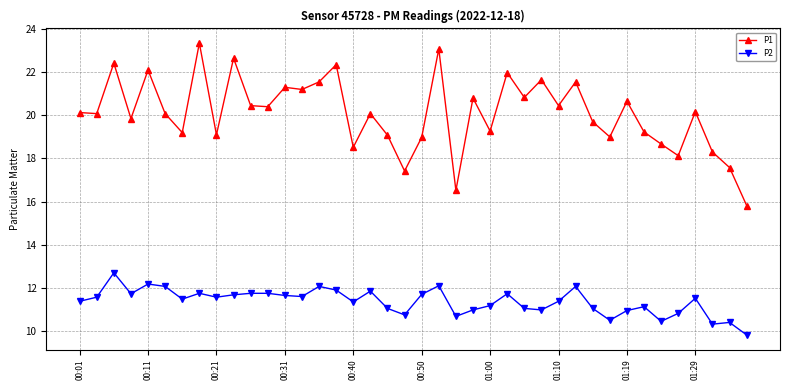

Which series has the largest range (max minus min)?

P1